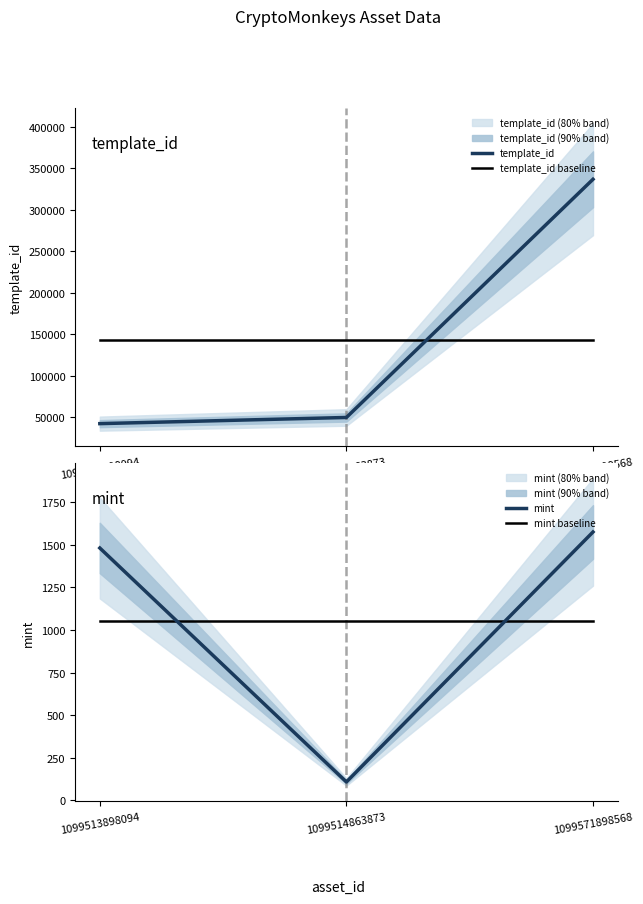

True or false: template_id has a value of 165642.2 at 1099571898568.

False